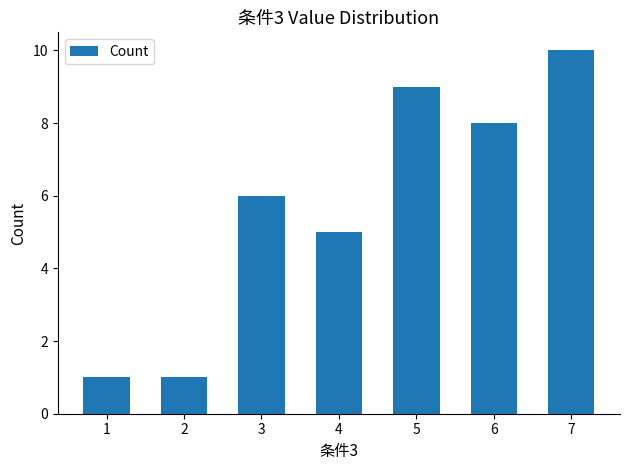

The chart shows a value of 1 at 2. True or false?

True